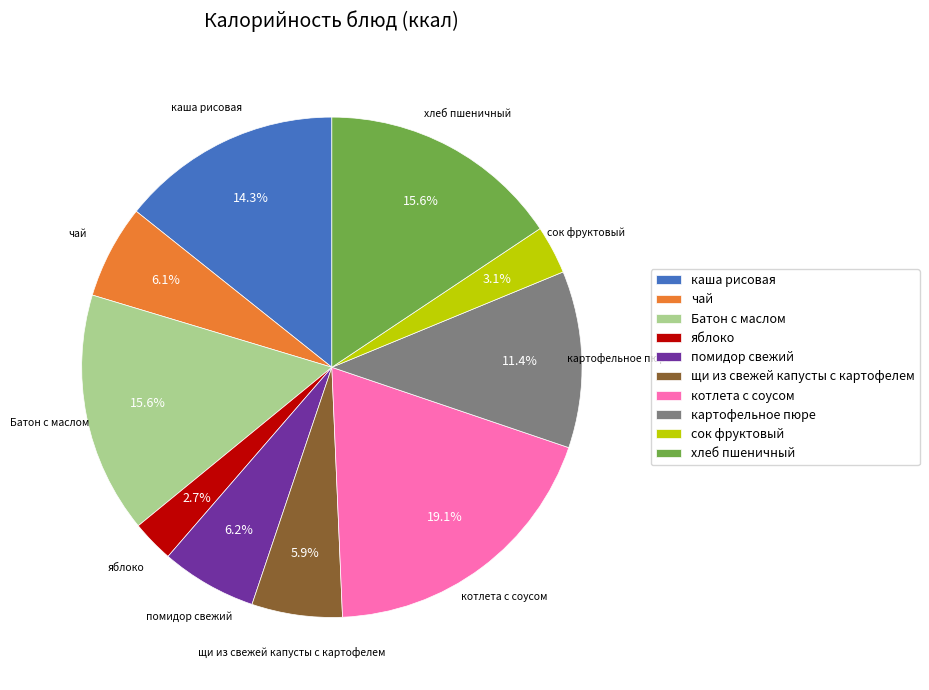

Which has a higher value, картофельное пюре or чай?

картофельное пюре